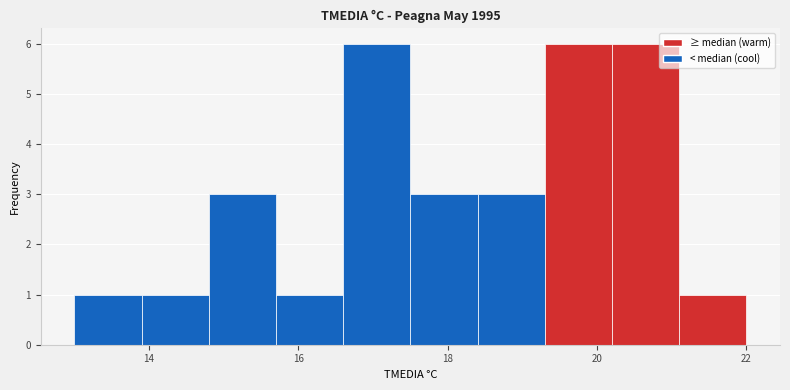

Reading left to right, transcribe this chart: for each bar, give the range it covers on the x-axis and its height. Neither the bar edges nor the heights are printed on the chart, so give them approximately, as read against the axes.

13.0 to 13.9: 1
13.9 to 14.8: 1
14.8 to 15.7: 3
15.7 to 16.6: 1
16.6 to 17.5: 6
17.5 to 18.4: 3
18.4 to 19.3: 3
19.3 to 20.2: 6
20.2 to 21.1: 6
21.1 to 22.0: 1